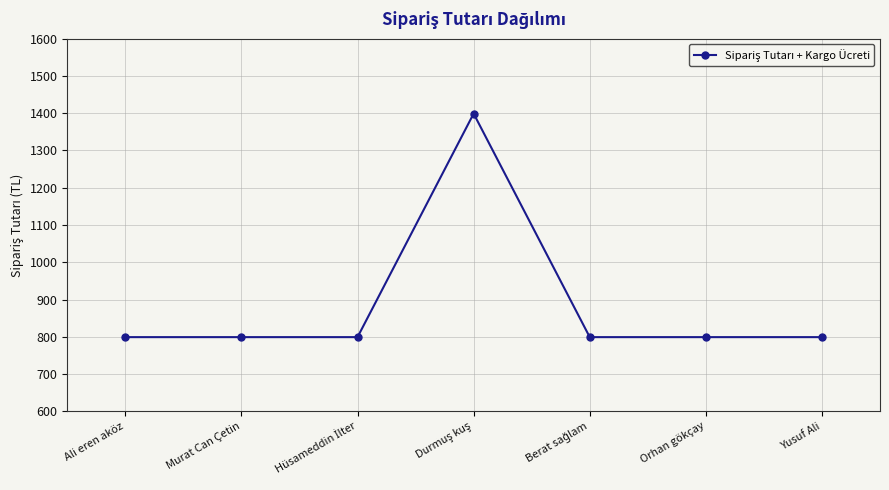

What is the smallest value displayed?

799